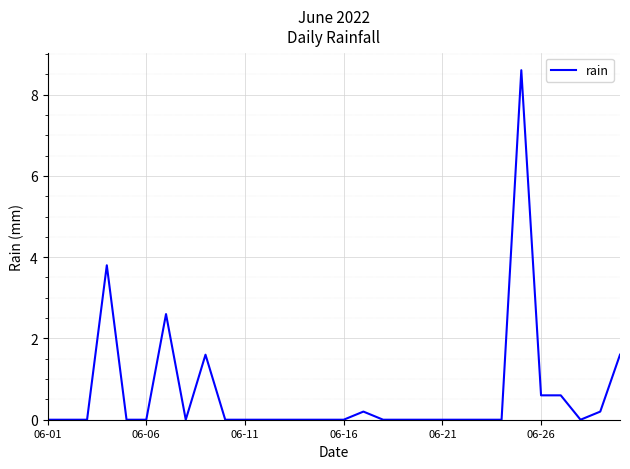

What is the difference between the maximum and minimum values?

8.6